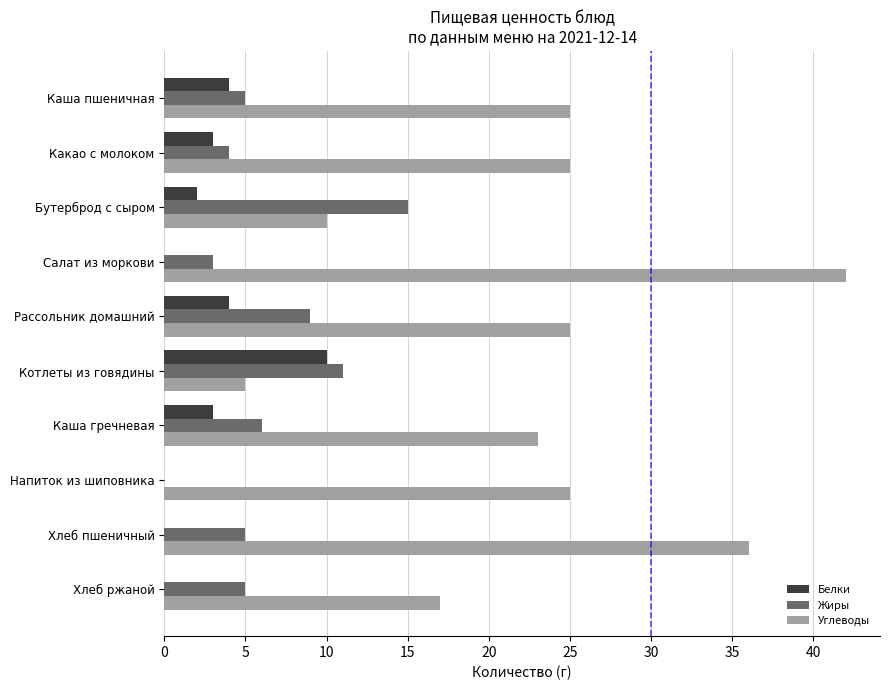

Is the value of Жиры at Бутерброд с сыром greater than the value of Углеводы at Бутерброд с сыром?

Yes